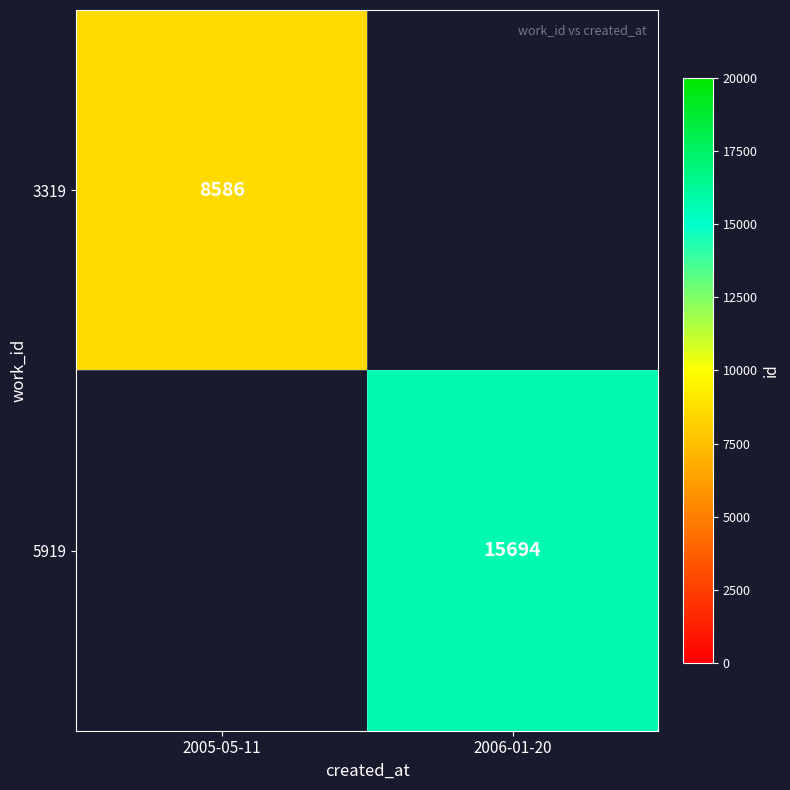

The 3319 series shows 4411 at 2005-05-11. True or false?

False